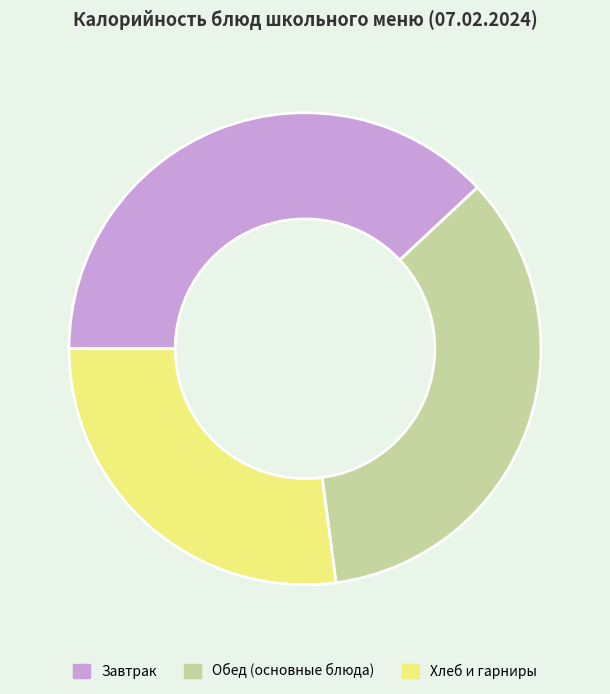

Count the number of slices in the pie.

3